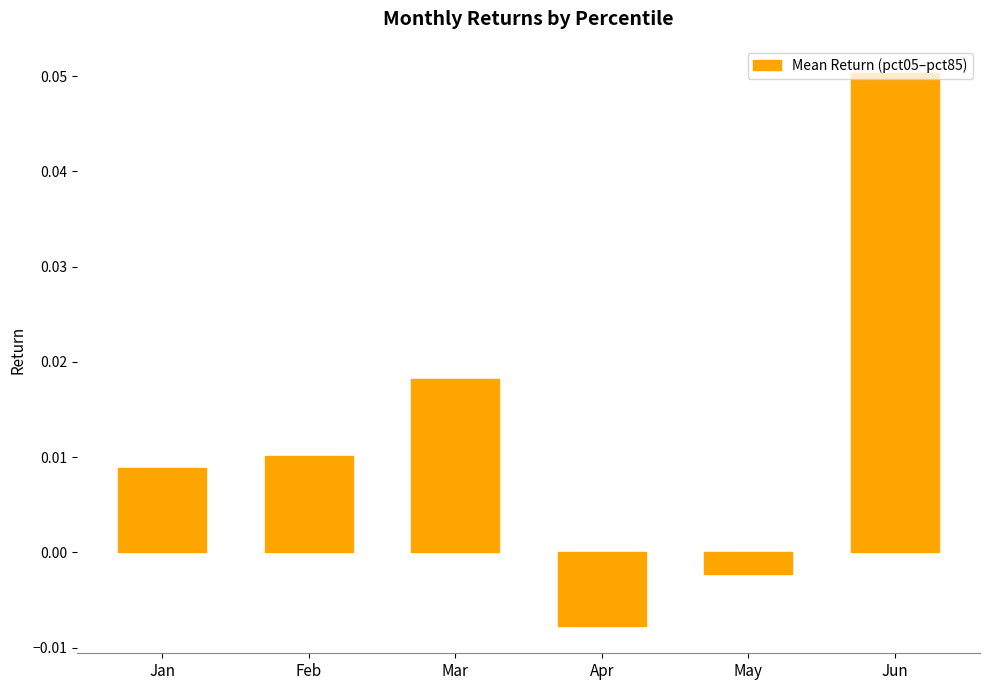

Count the number of data series in this chart.

1